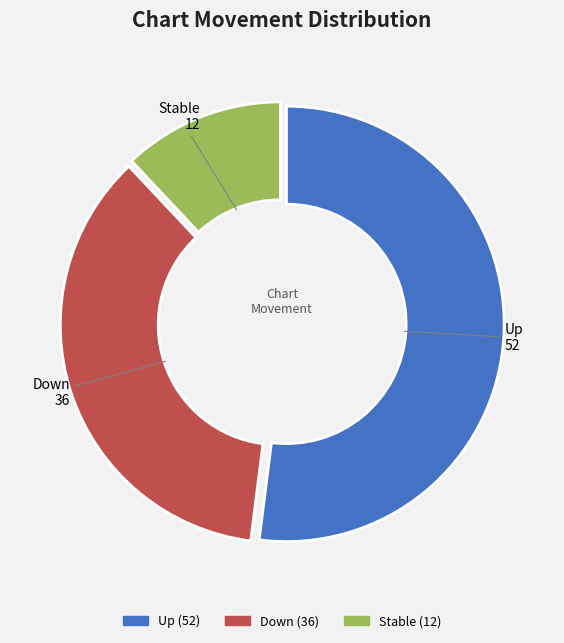

Does any single category account for the majority?

Yes